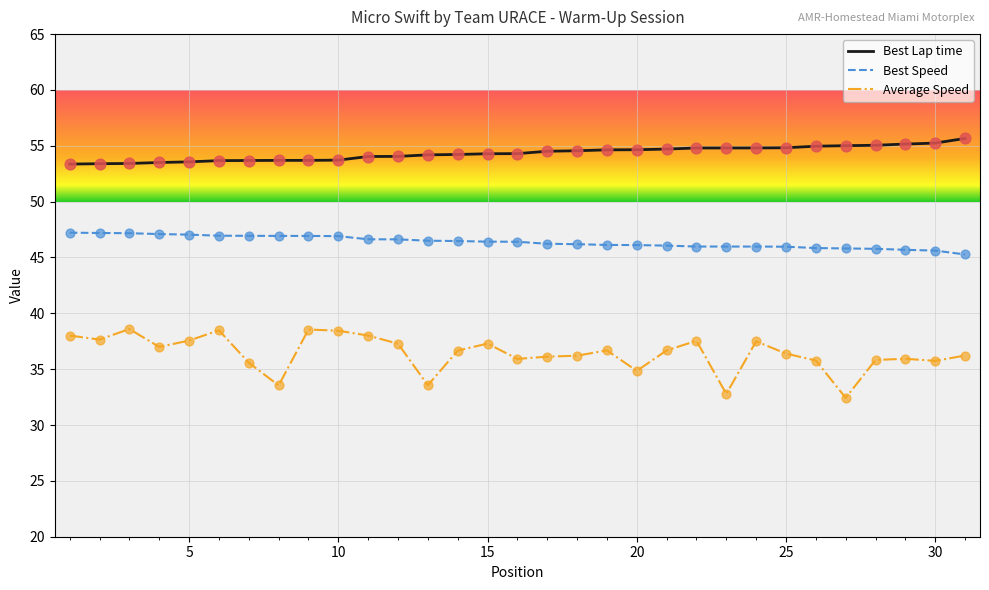

Which series has the widest spread of values?

Average Speed